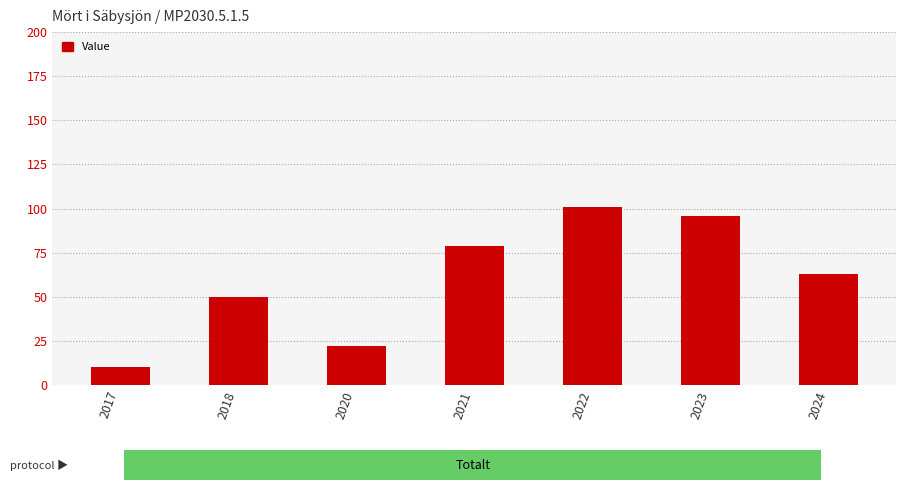

What is the maximum value shown in the chart?

101